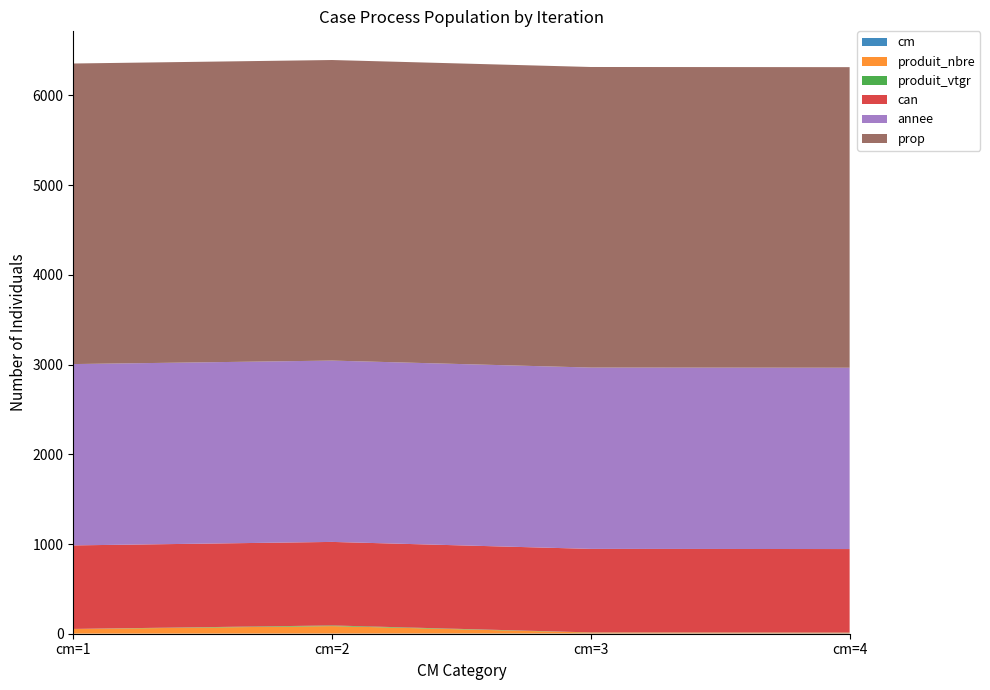

Reading right to left, extract all data points from this chart.

cm: cm=4=4.0	cm=3=3.0	cm=2=2.0	cm=1=1.0
produit_nbre: cm=4=7.0	cm=3=10.0	cm=2=83.0	cm=1=51.0
produit_vtgr: cm=4=1.7	cm=3=1.6	cm=2=7.3	cm=1=1.5
can: cm=4=931.0	cm=3=931.0	cm=2=931.0	cm=1=931.0
annee: cm=4=2021.0	cm=3=2021.0	cm=2=2021.0	cm=1=2021.0
prop: cm=4=3350.0	cm=3=3350.0	cm=2=3350.0	cm=1=3350.0